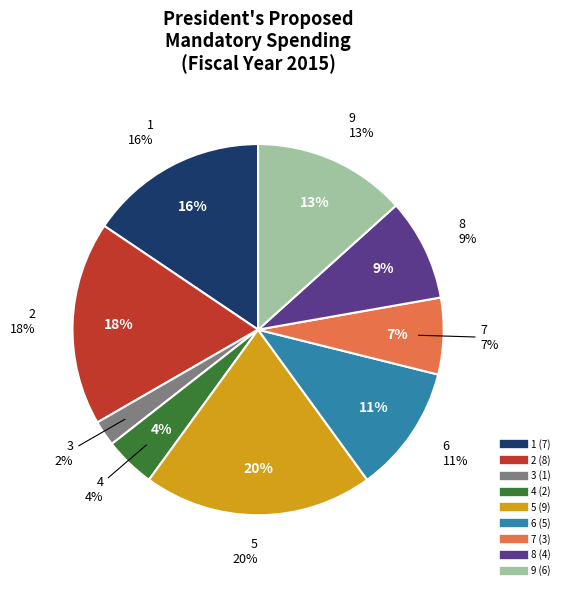

Which category has the smallest portion of the pie?

3